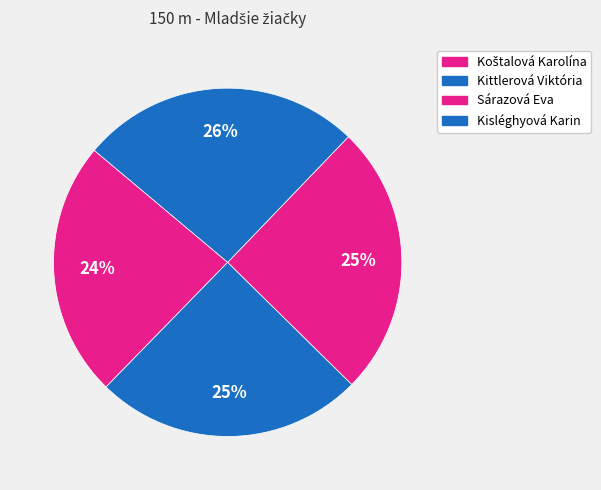

Is there a majority slice in this chart?

No